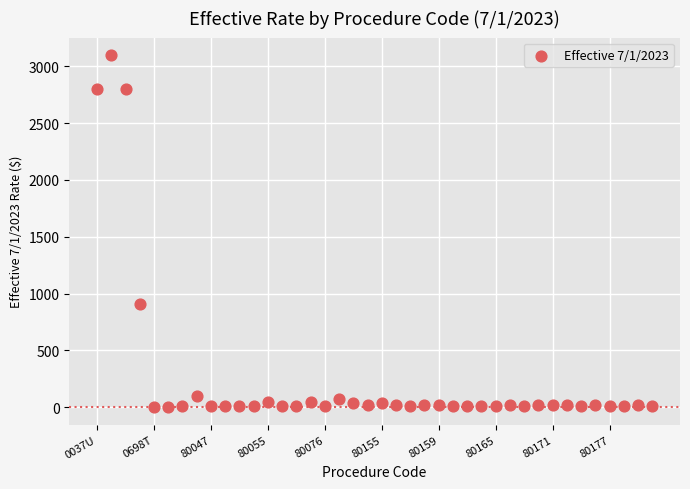

What is the range of Y values (max minus min)?

3098.4